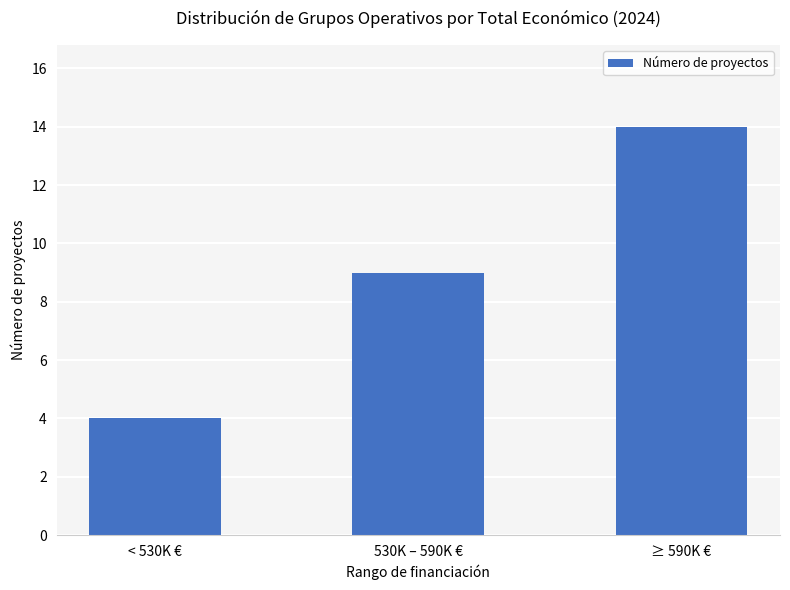

What is the average value?

9